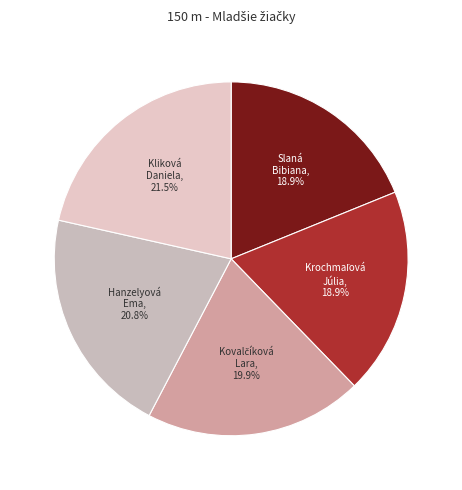

Which slice is the largest?

Kliková Daniela